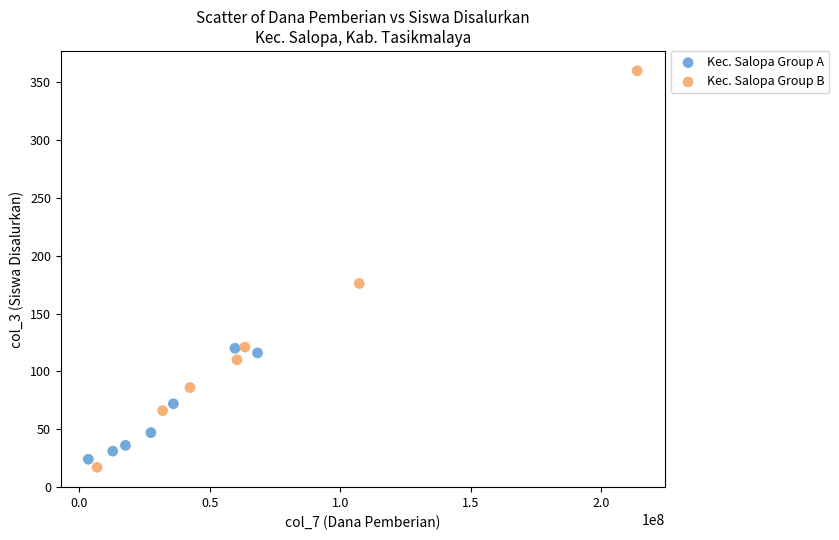

Which series reaches the maximum Y coordinate?

Kec. Salopa Group B